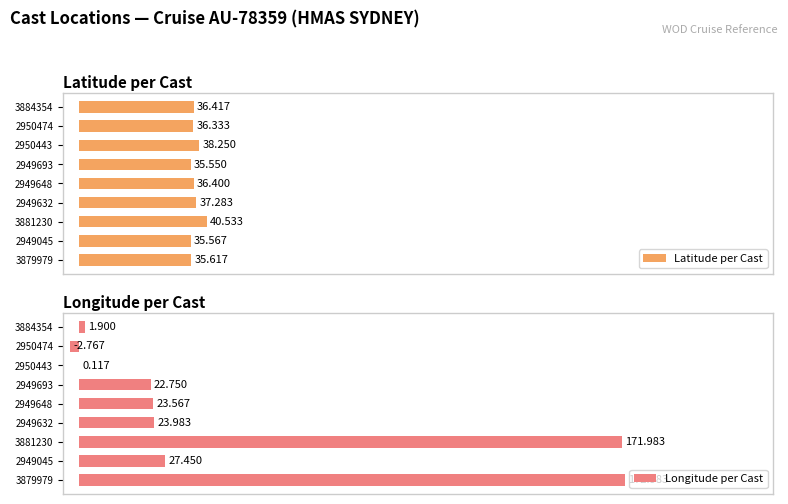

Is it true that Latitude per Cast equals 11.8 at 3879979?

False